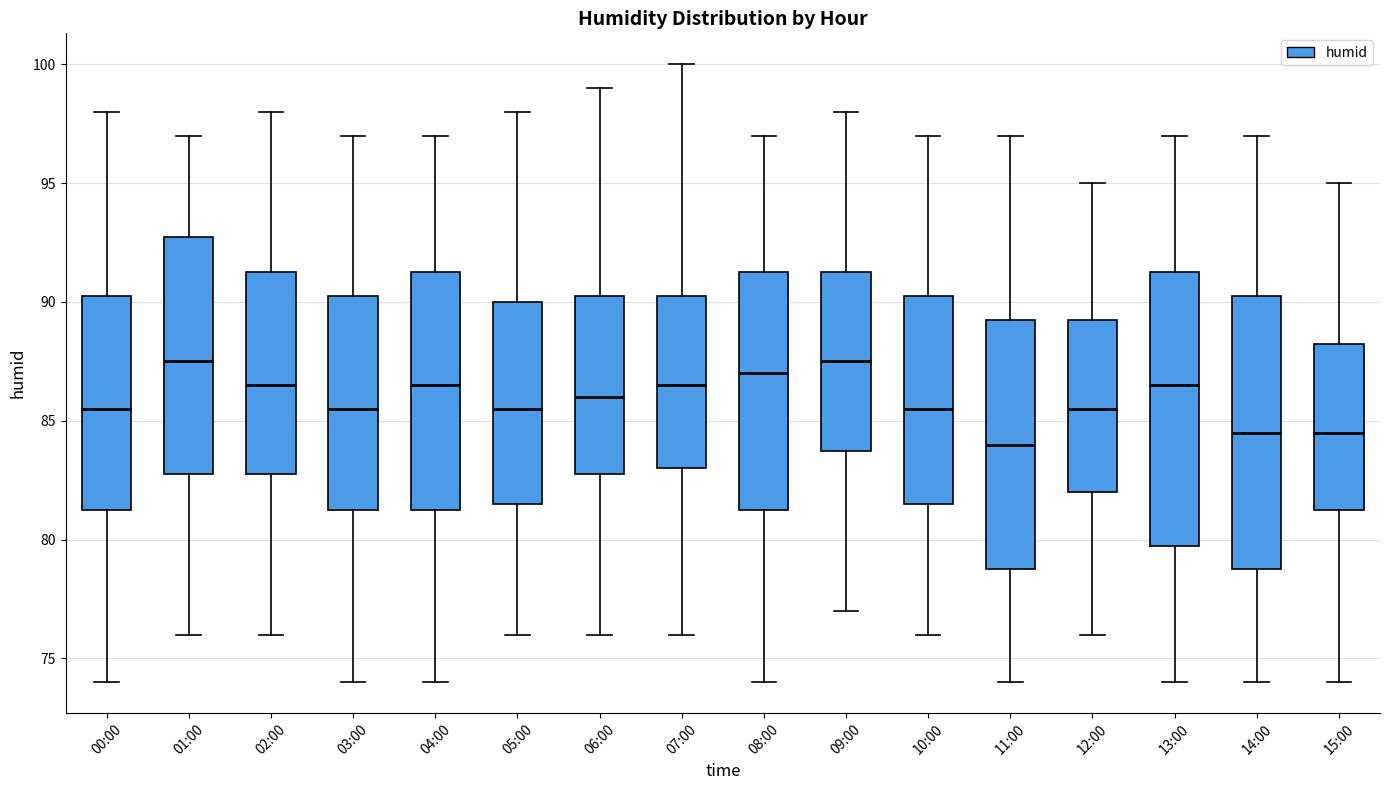

Which box's median line is the lowest?

11:00